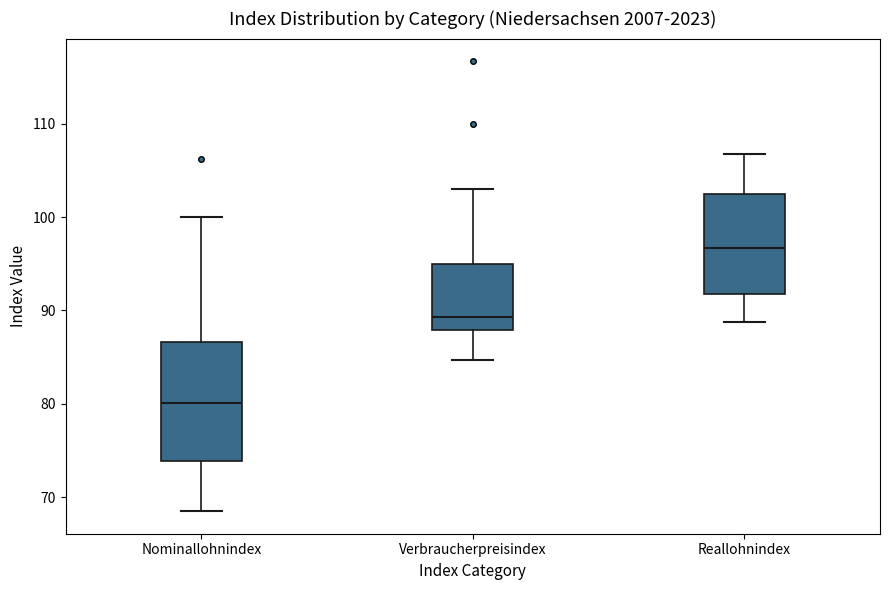

Comparing the boxes themselves (not the whiskers), which one is the tallest?

Nominallohnindex